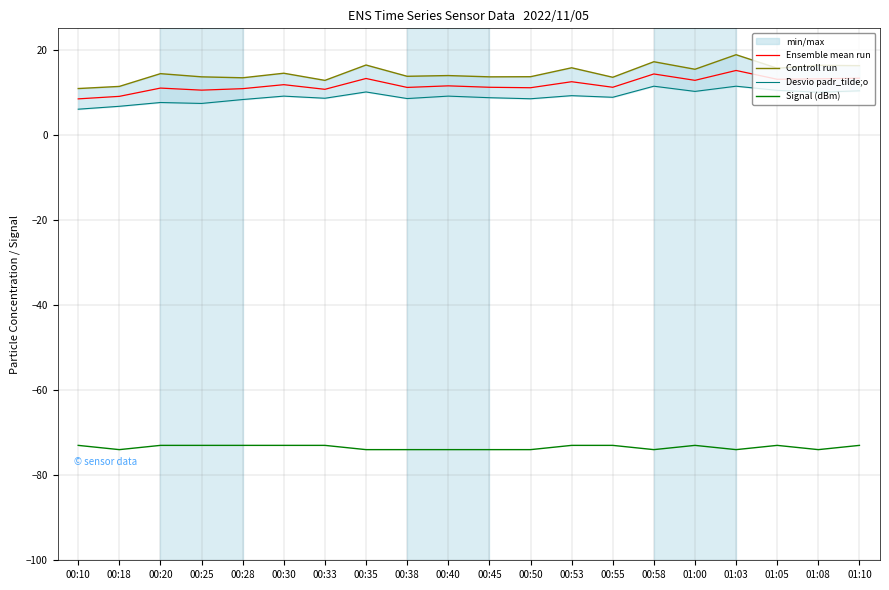

Is it true that Signal (dBm) equals -73.0 at 00:25?

True